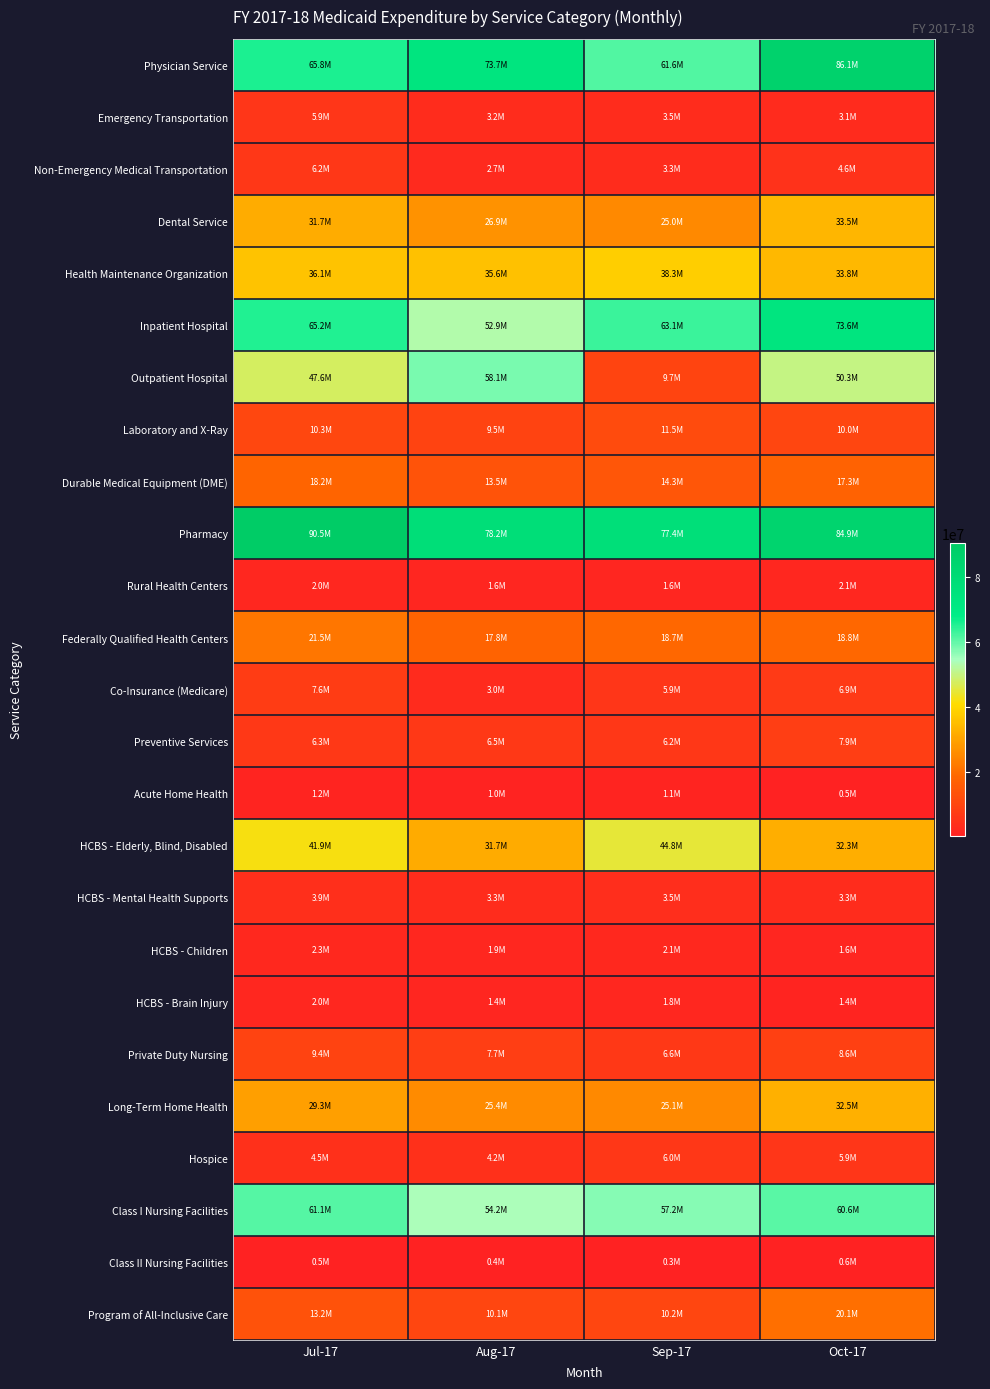

Which series has the largest total across all categories?

Pharmacy